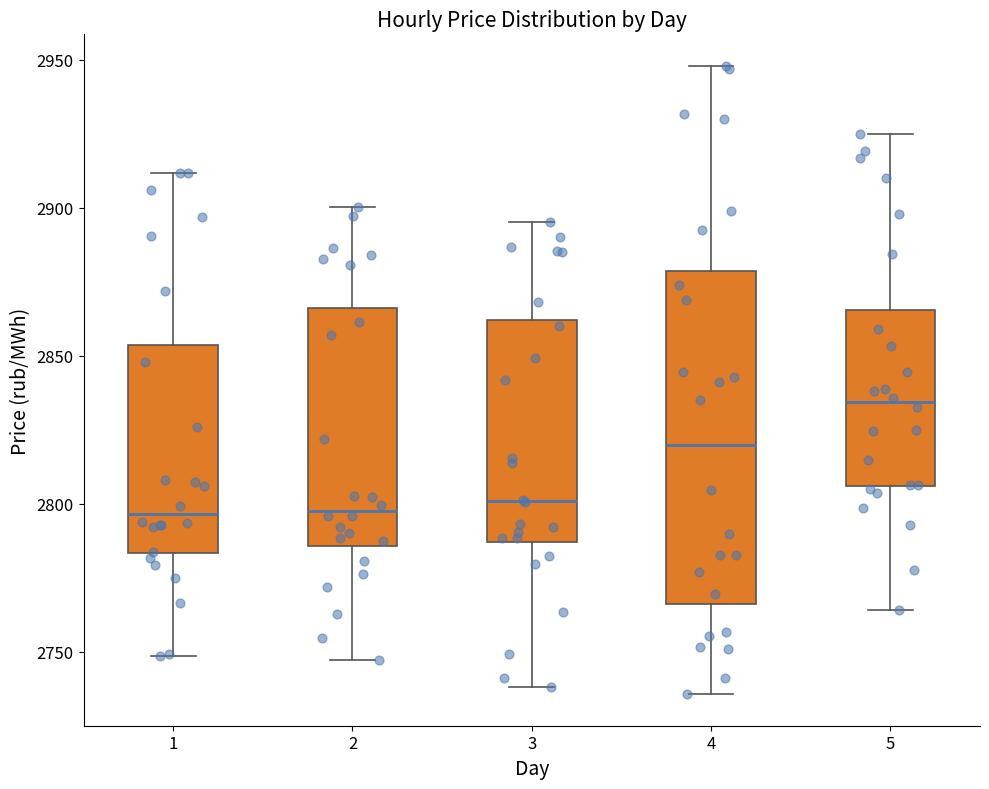

Reading left to right, transcribe this box plot: for each box, give where its median line is, the range the box spans, and where its two whiskers end, as read against the y-axis. The values are not printed on the chart, so give them approximately, as read against the axis.

1: median 2795, box 2785 to 2855, whiskers 2750 to 2910
2: median 2800, box 2785 to 2865, whiskers 2745 to 2900
3: median 2800, box 2785 to 2860, whiskers 2740 to 2895
4: median 2820, box 2765 to 2880, whiskers 2735 to 2950
5: median 2835, box 2805 to 2865, whiskers 2765 to 2925